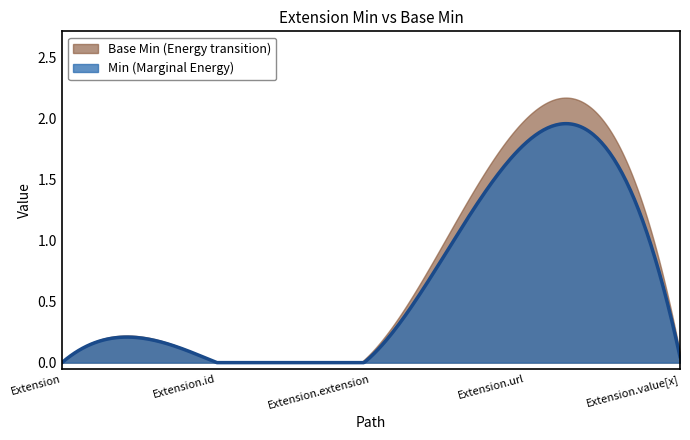

In Base Min, how many points are higher than both neighbors (excluding endpoints)?

1